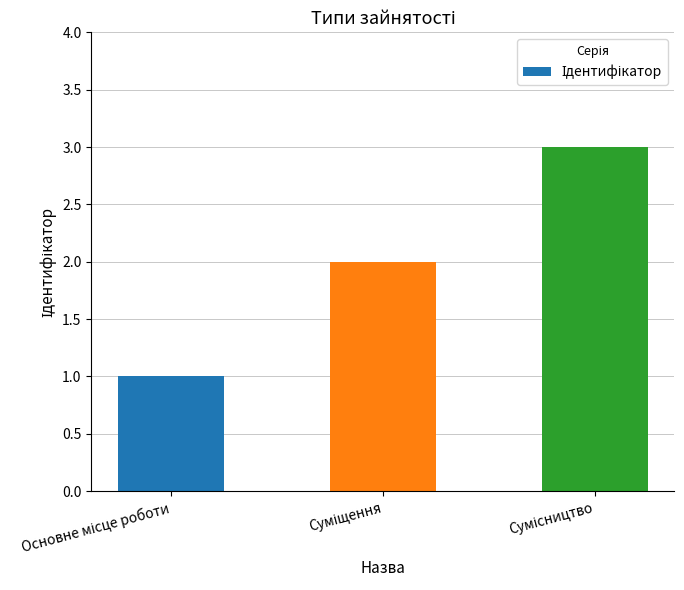

What is the greatest value displayed?

3